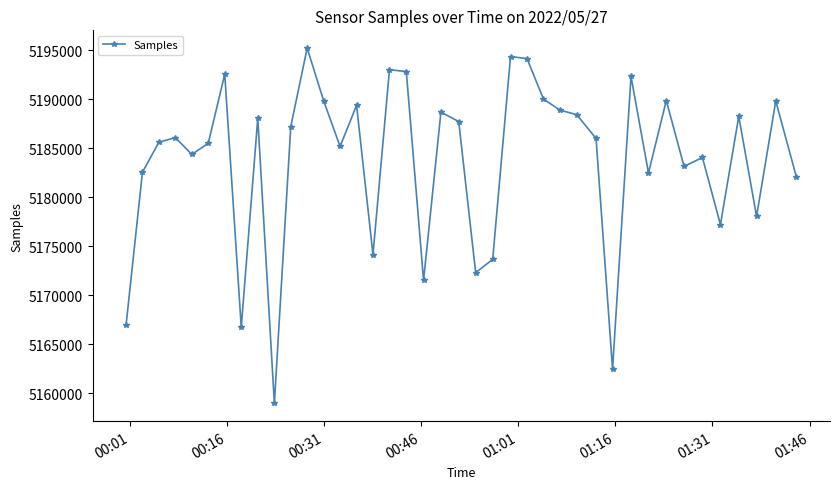

What is the minimum value shown in the chart?

5158980